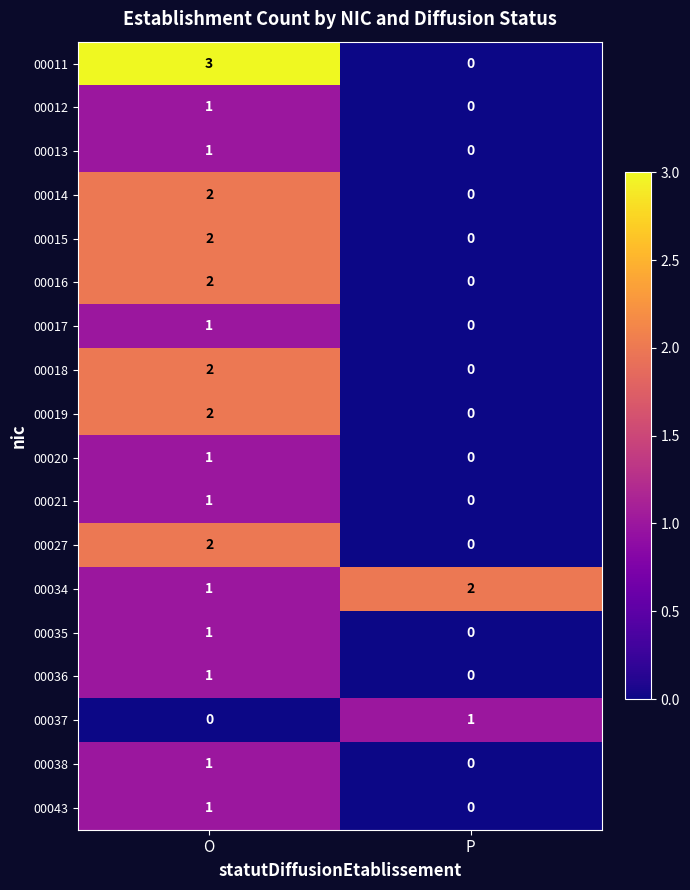

At which category does the chart reach its peak across all series?

O